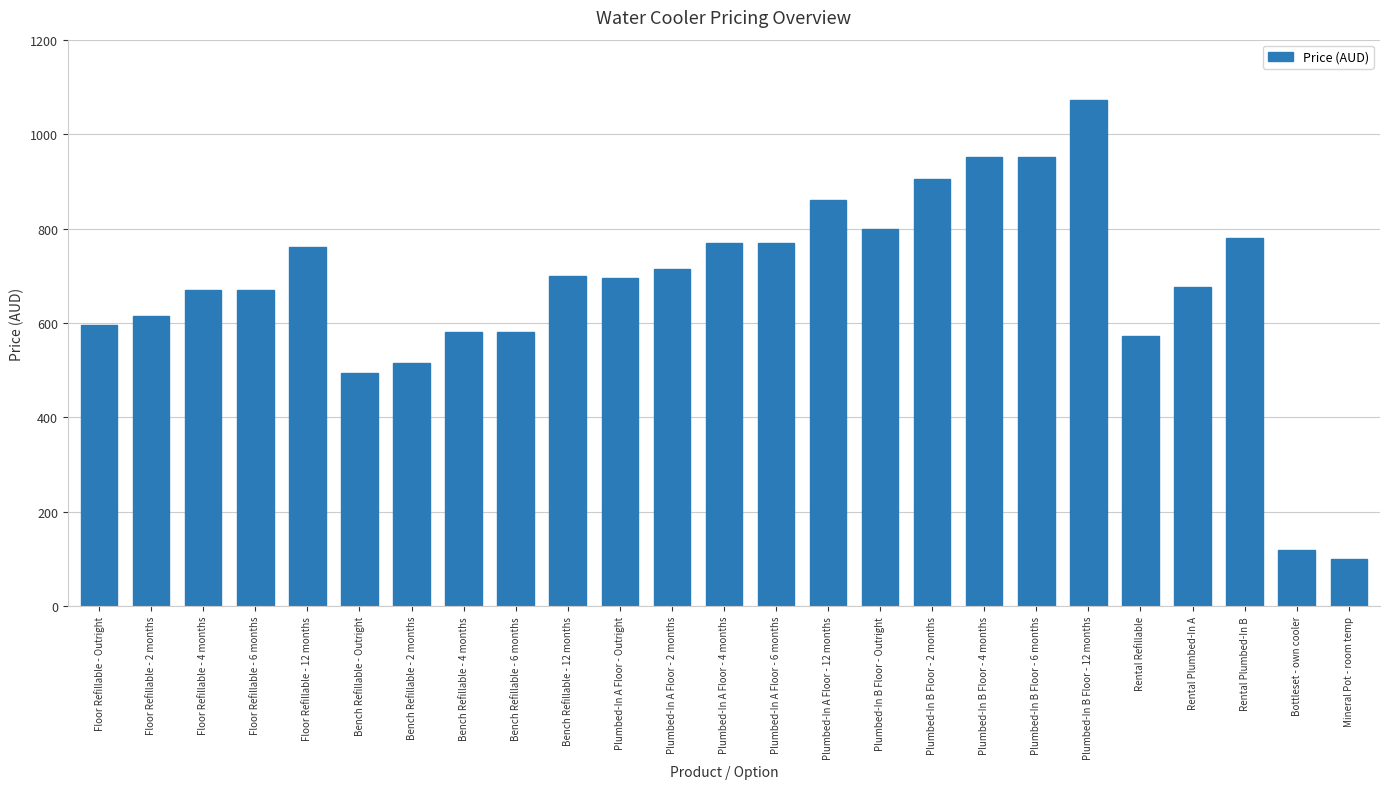

What is the label of the 1st bar from the left?

Floor Refillable - Outright